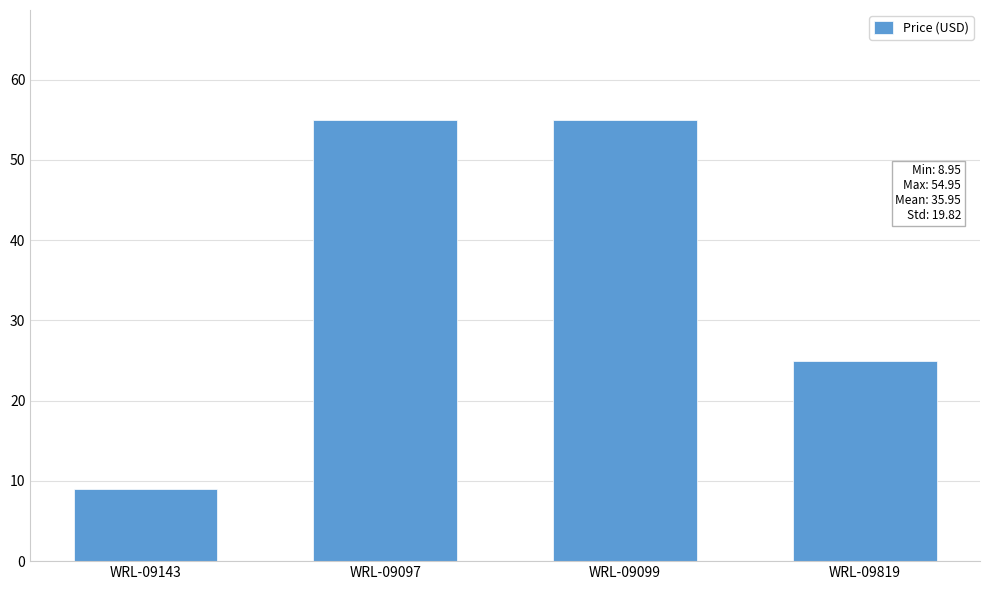

Where is the data nearest to the value 31?

WRL-09819